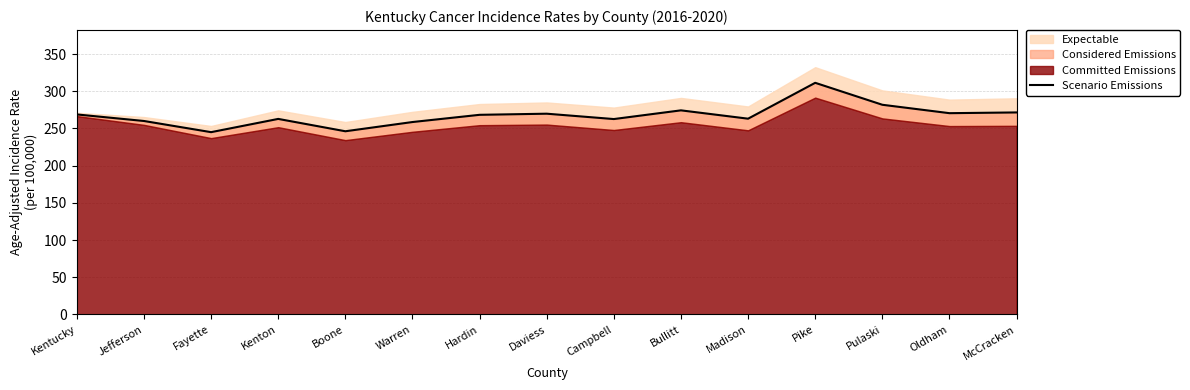

At which category does the data reach its first local valley?

Fayette